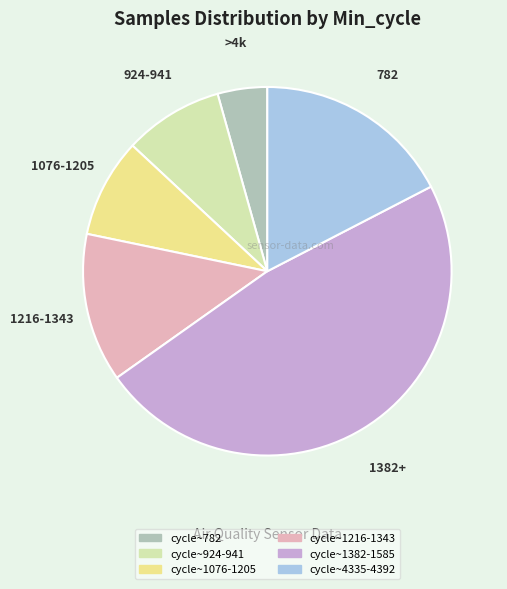

Is there a majority slice in this chart?

No